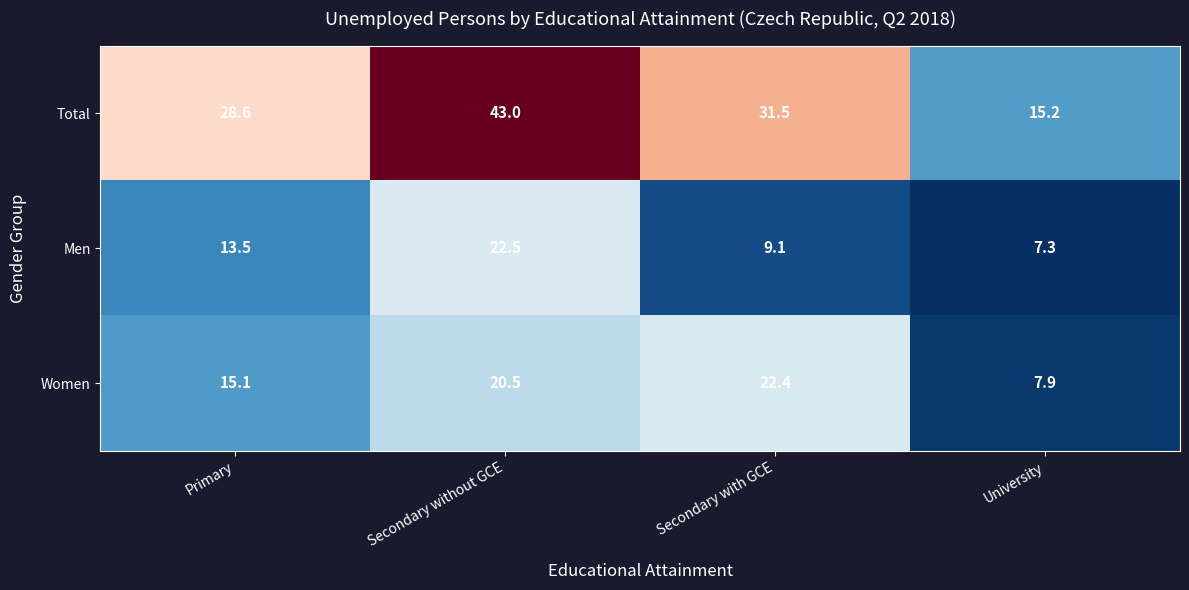

Count the number of data series in this chart.

3